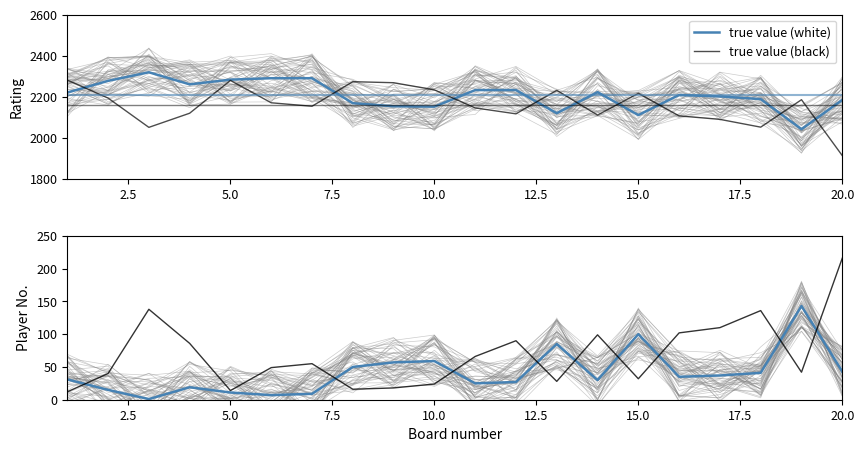

At which label does true value (black) reach its minimum?

20.0